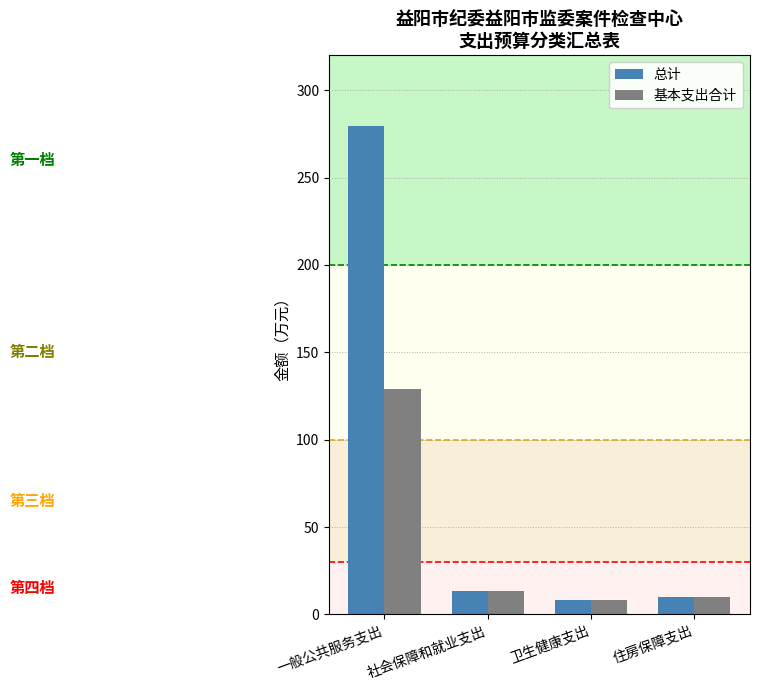

Reading right to left, what are all the values shown in this chart?

总计: 住房保障支出=10.1	卫生健康支出=8.1	社会保障和就业支出=13.5	一般公共服务支出=279.3
基本支出合计: 住房保障支出=10.1	卫生健康支出=8.1	社会保障和就业支出=13.5	一般公共服务支出=129.3